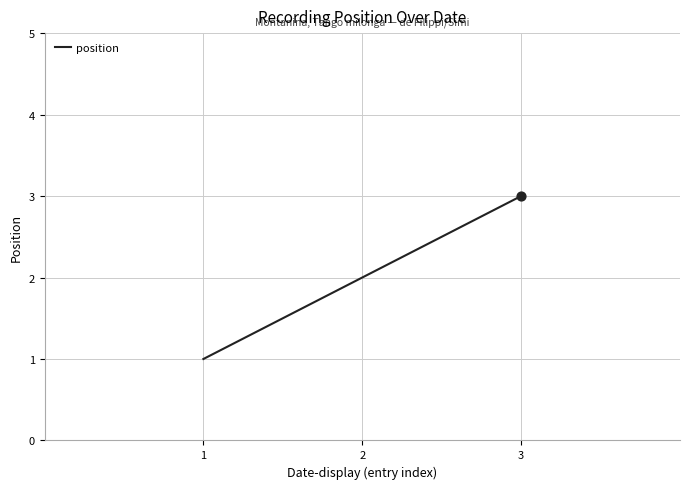

Between 1 and 3, which is larger?

3